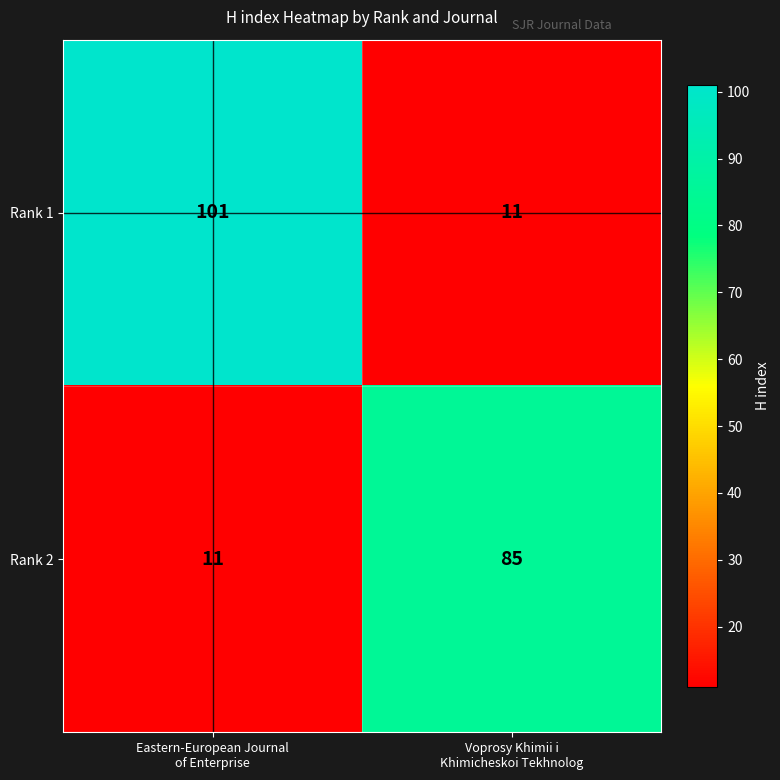

List the series in order of their peak value, highest first.

Rank 1, Rank 2